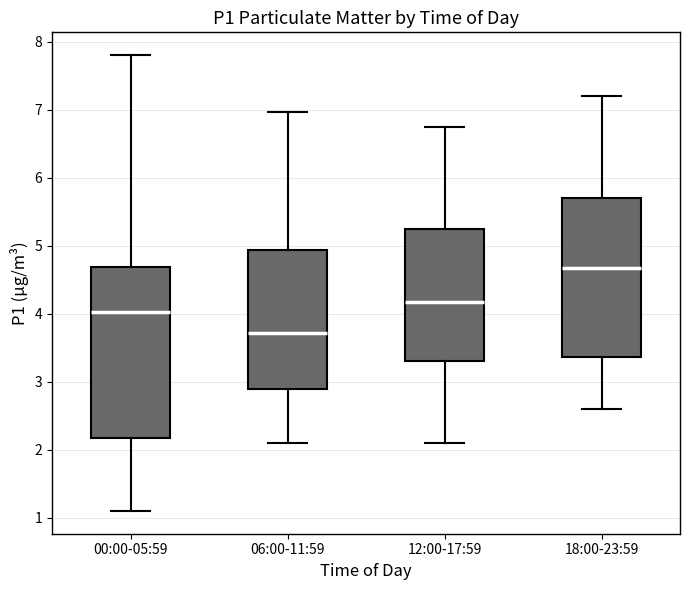

Reading left to right, read every box against the y-axis: the position of its median line, the range the box covers, and the ends of its whiskers. The values are not printed on the chart, so give them approximately, as read against the axis.

00:00-05:59: median 4.0, box 2.2 to 4.7, whiskers 1.1 to 7.8
06:00-11:59: median 3.7, box 2.9 to 4.9, whiskers 2.1 to 7.0
12:00-17:59: median 4.2, box 3.3 to 5.3, whiskers 2.1 to 6.8
18:00-23:59: median 4.7, box 3.4 to 5.7, whiskers 2.6 to 7.2